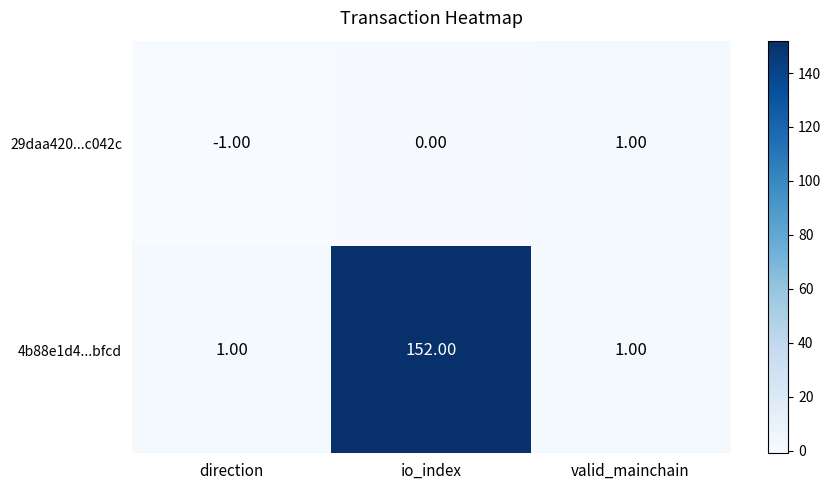

Which series changed the most between io_index and valid_mainchain?

4b88e1d4...bfcd